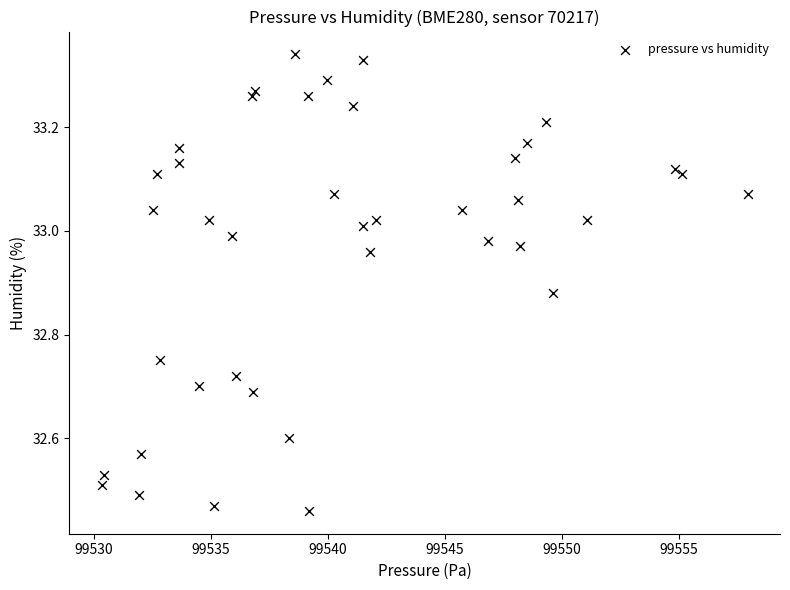

What is the range of X values (max minus min)?

27.6